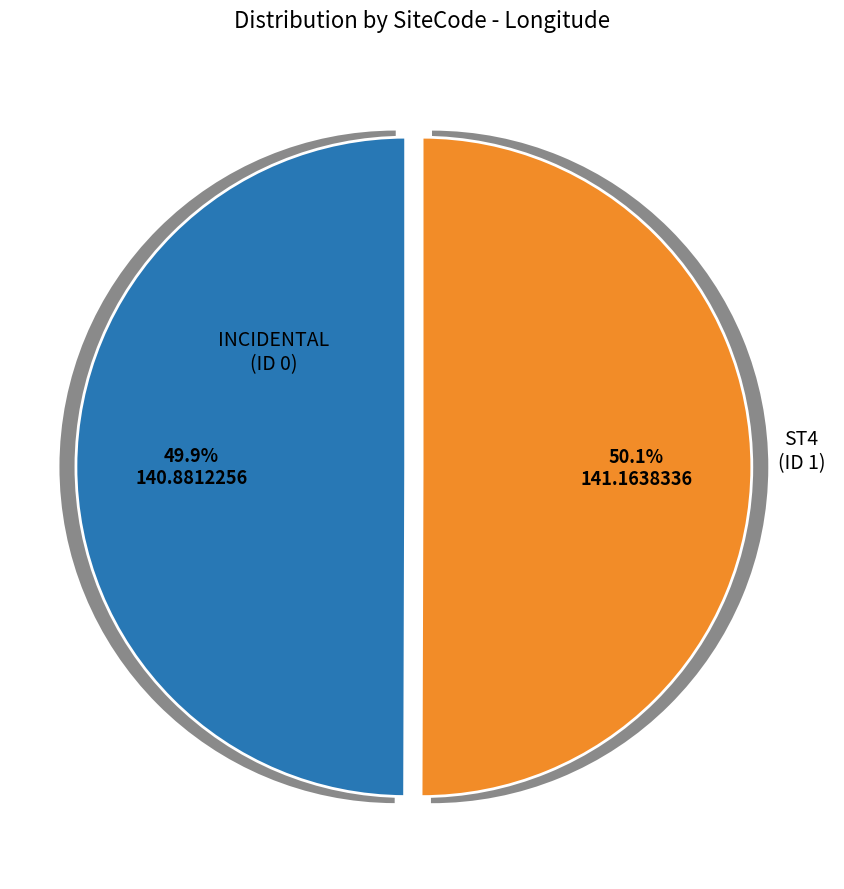

What is the majority slice?

ST4 (ID 1)